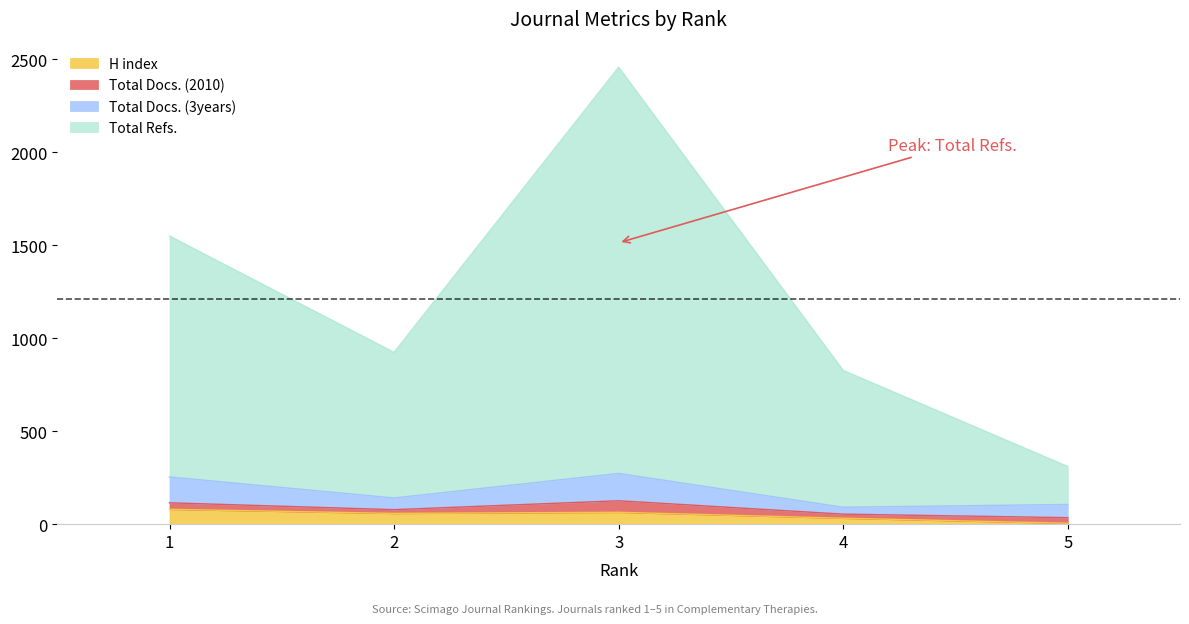

What is the value of the H index point at the 4th from the left?

32